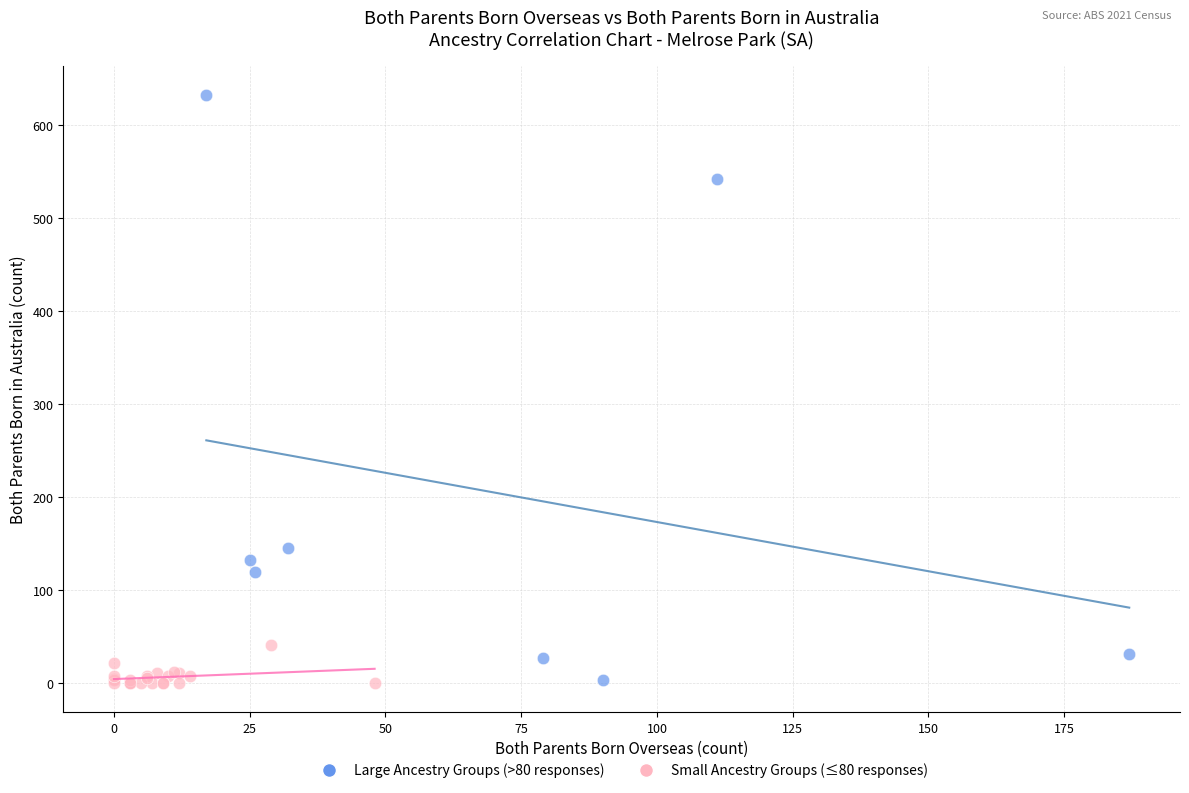

Which series contains the highest Y value?

Large Ancestry Groups (>80 responses)